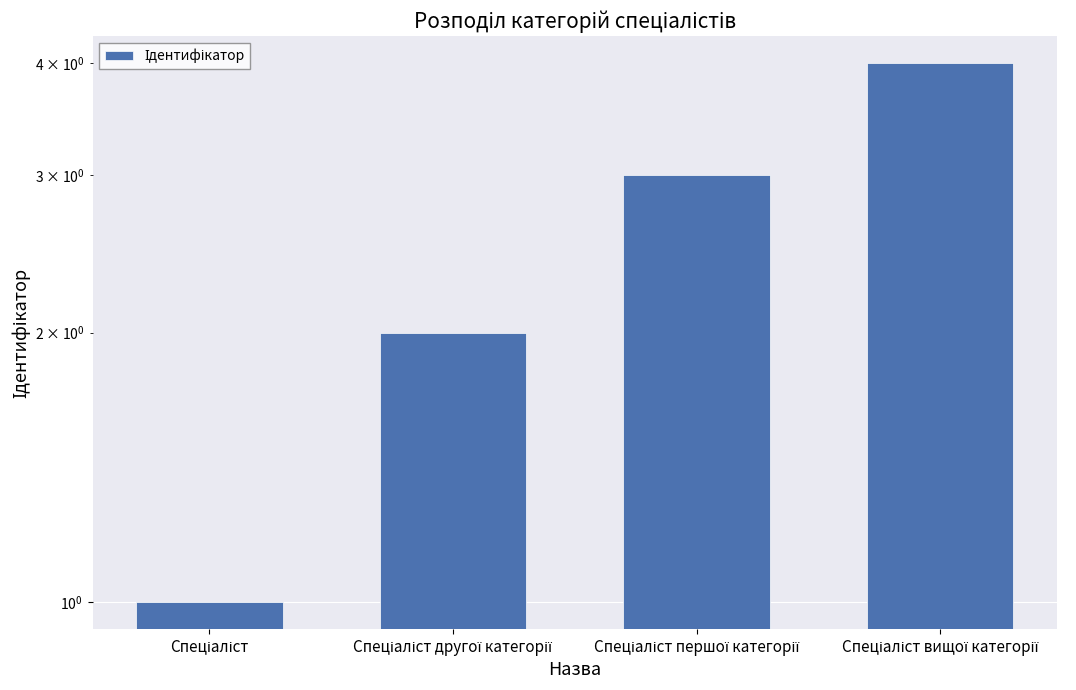

True or false: the data shows 1 at Спеціаліст.

False